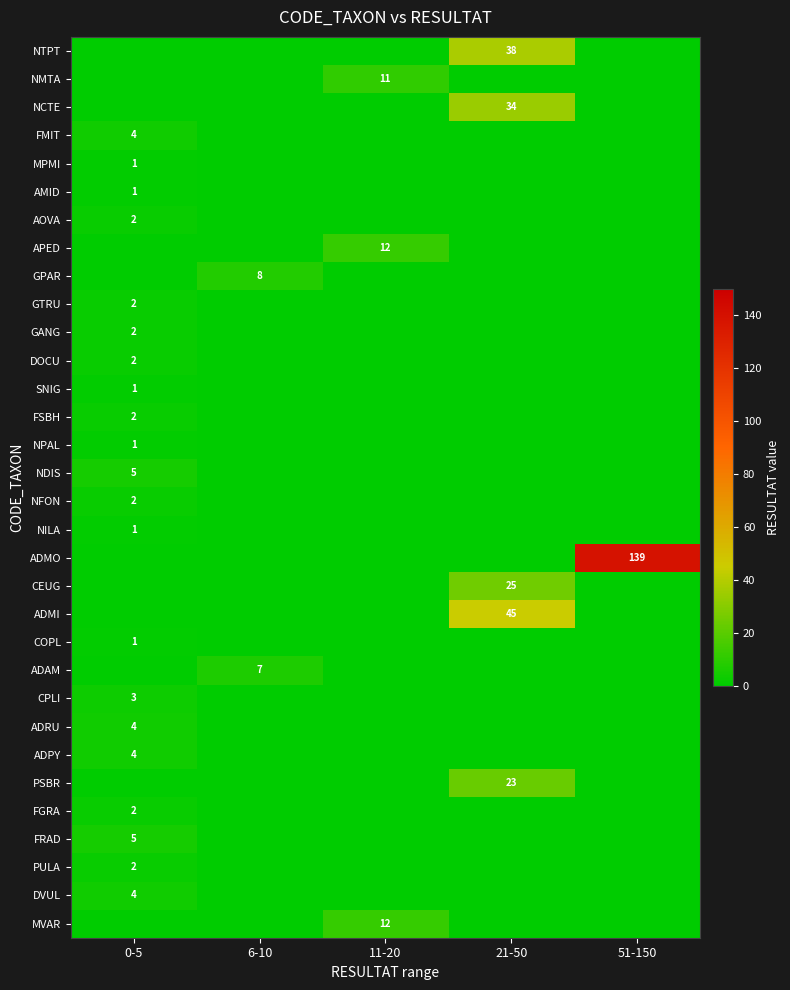

Rank the categories by SNIG value from highest to lowest.

0-5, 6-10, 11-20, 21-50, 51-150